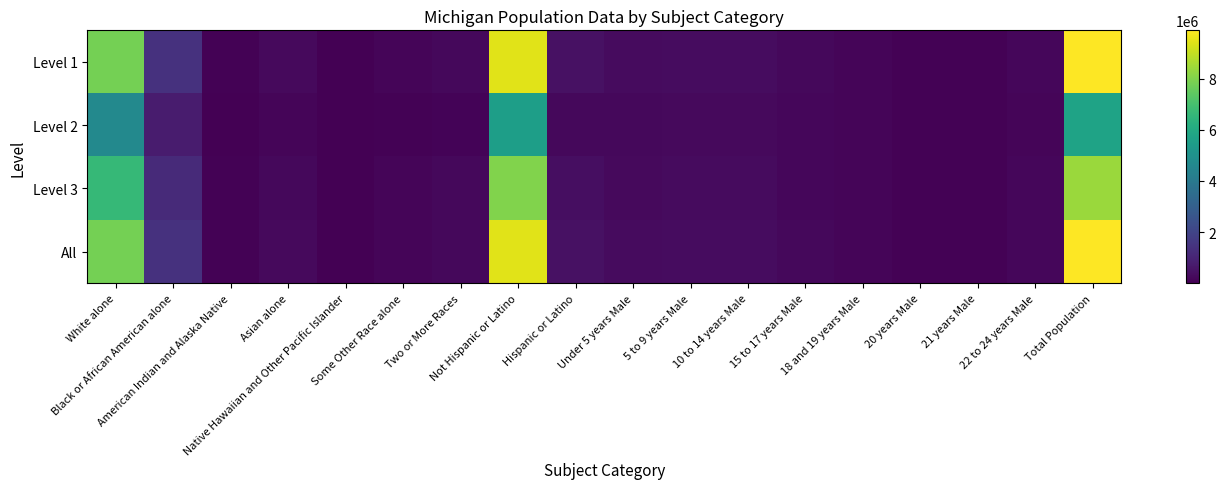

Count the number of data series in this chart.

4